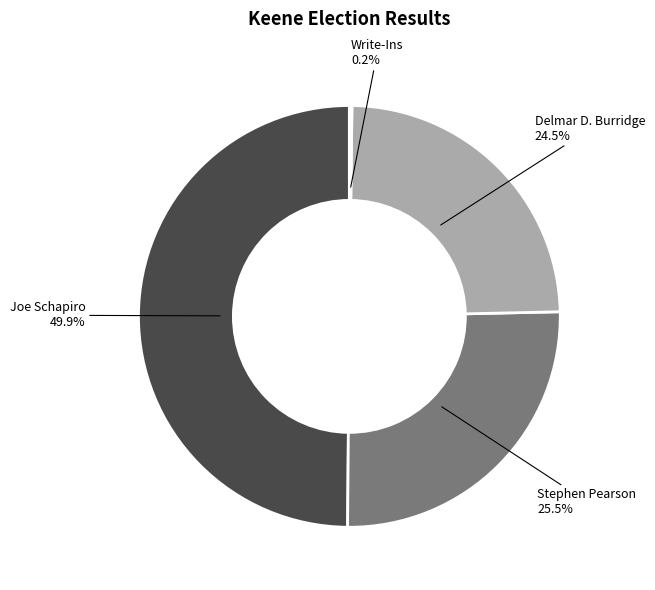

Does Stephen Pearson represent more than half of the total?

No